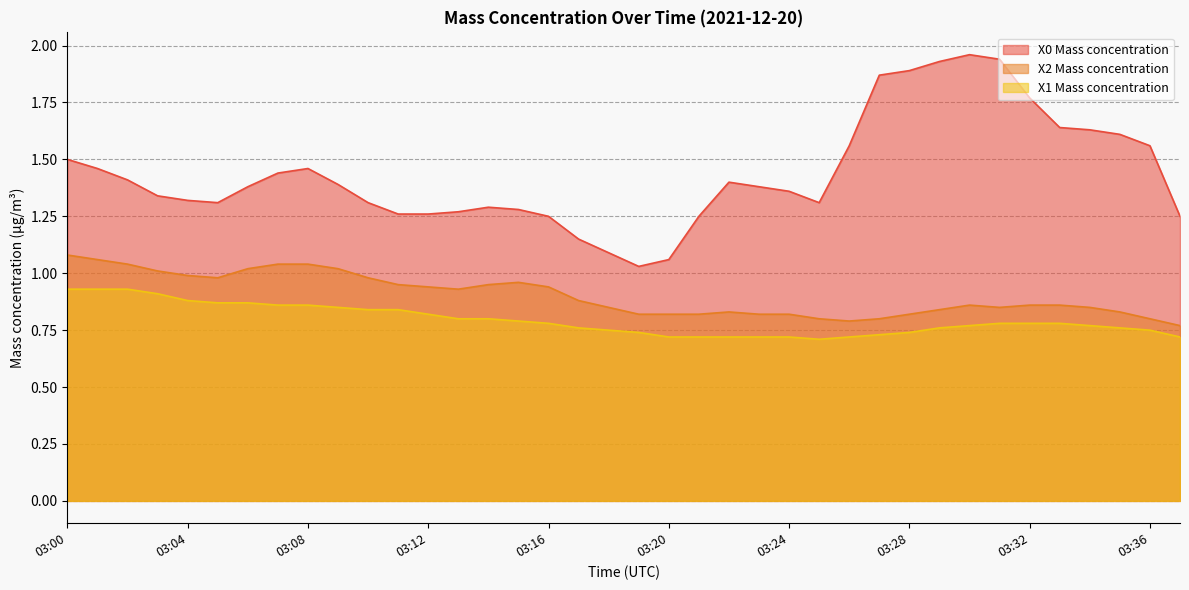

True or false: X1 Mass concentration and X2 Mass concentration intersect in this chart.

False